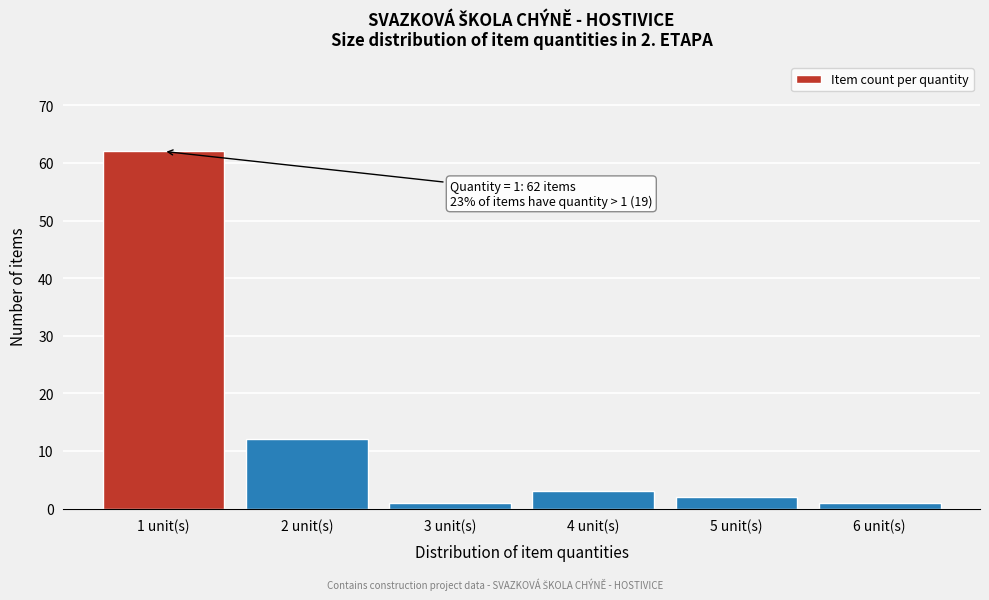

Which range on the x-axis has the tallest bar?

0.5 to 1.5